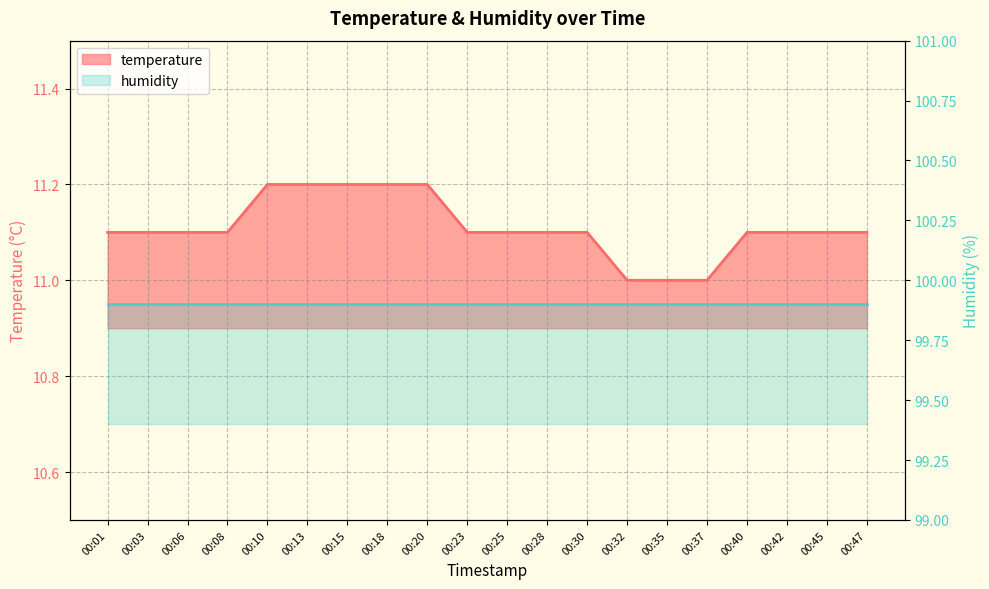

What is the sum of all values?

222.2